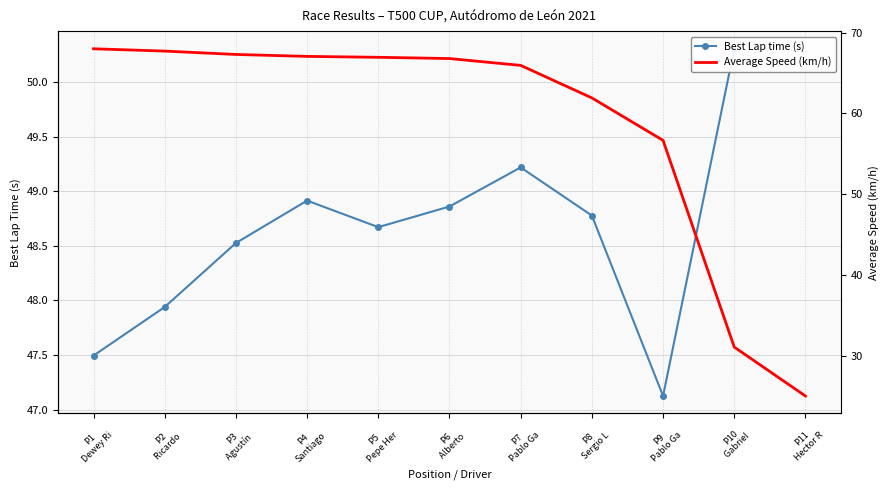

What value does the Best Lap time (s) series have at P6
Alberto ?

48.9